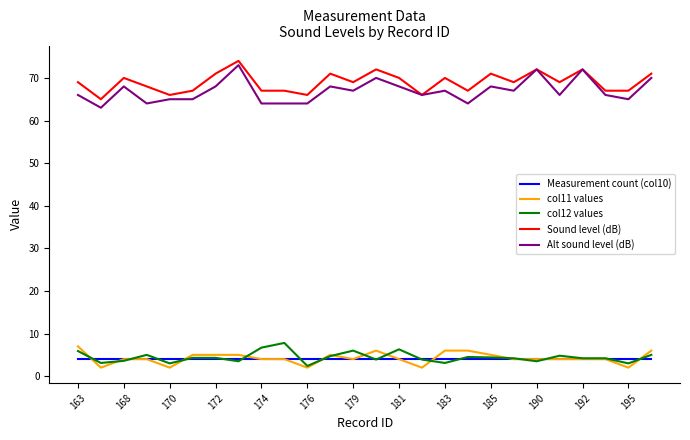

What is the minimum value for Measurement count (col10)?

4.0